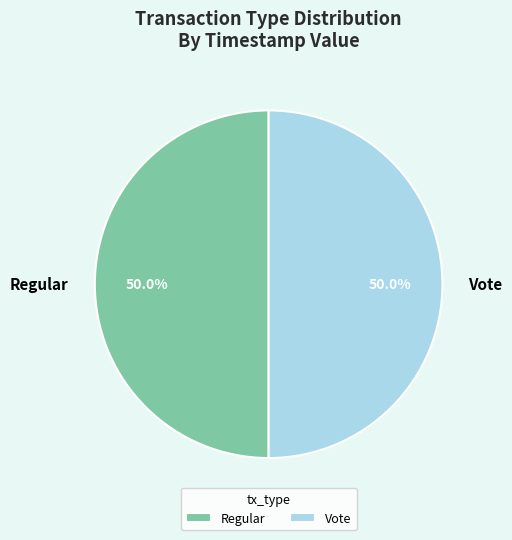

To the nearest percent, what is the average slice percentage?

50%